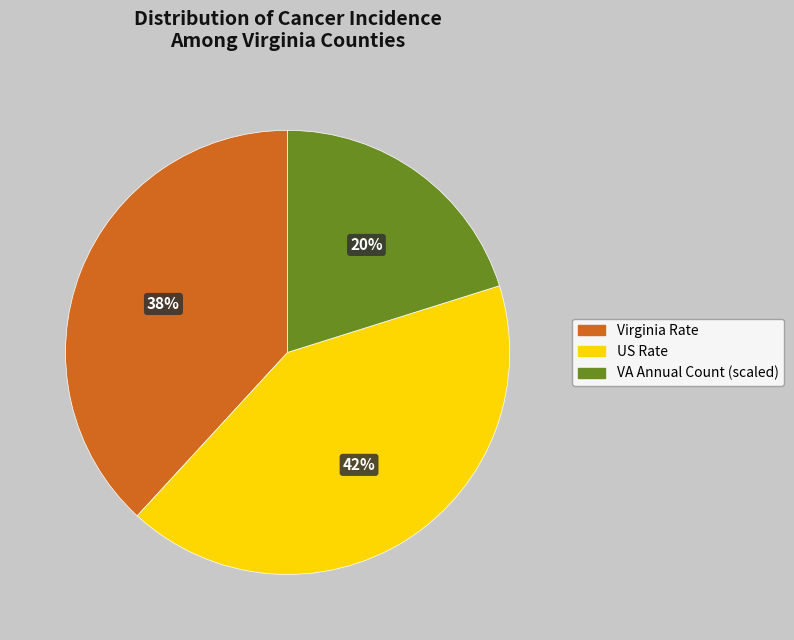

How many slices are in this pie chart?

3